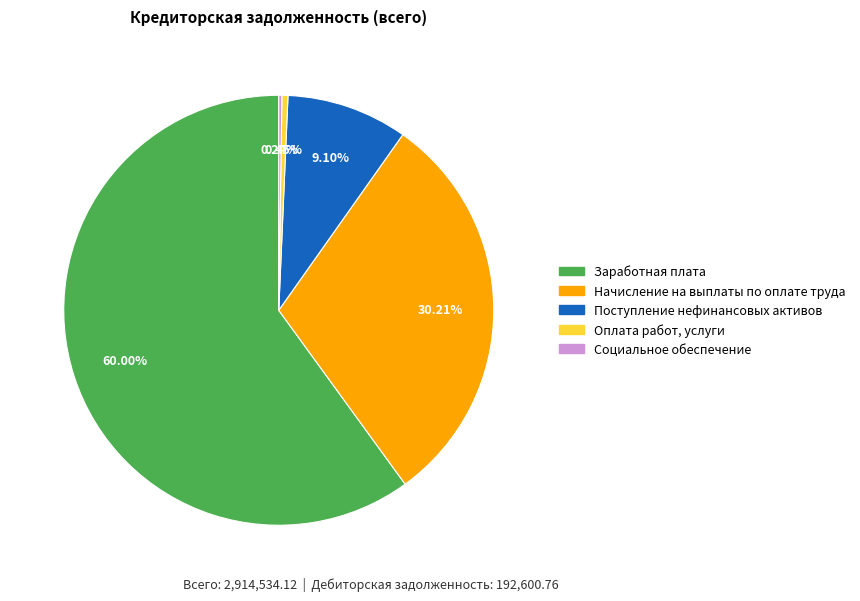

To the nearest percent, what percentage of the pie is Начисление на выплаты по оплате труда?

30%